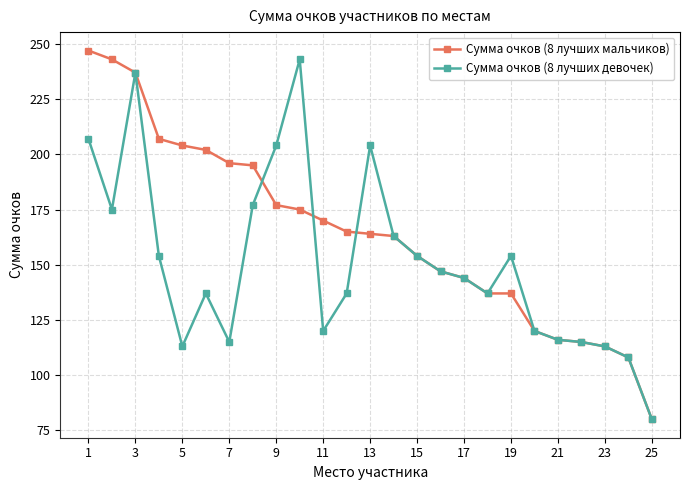

Which series has the largest total across all categories?

Сумма очков (8 лучших мальчиков)